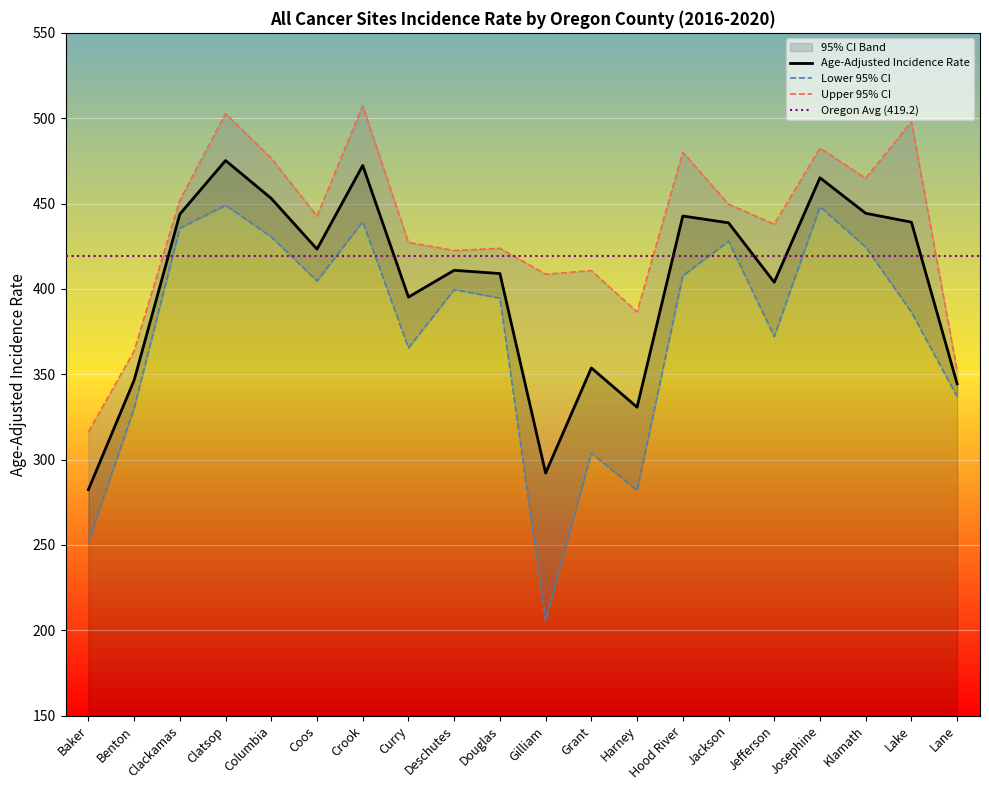

How many interior local valleys does the Lower 95% CI series have?

5